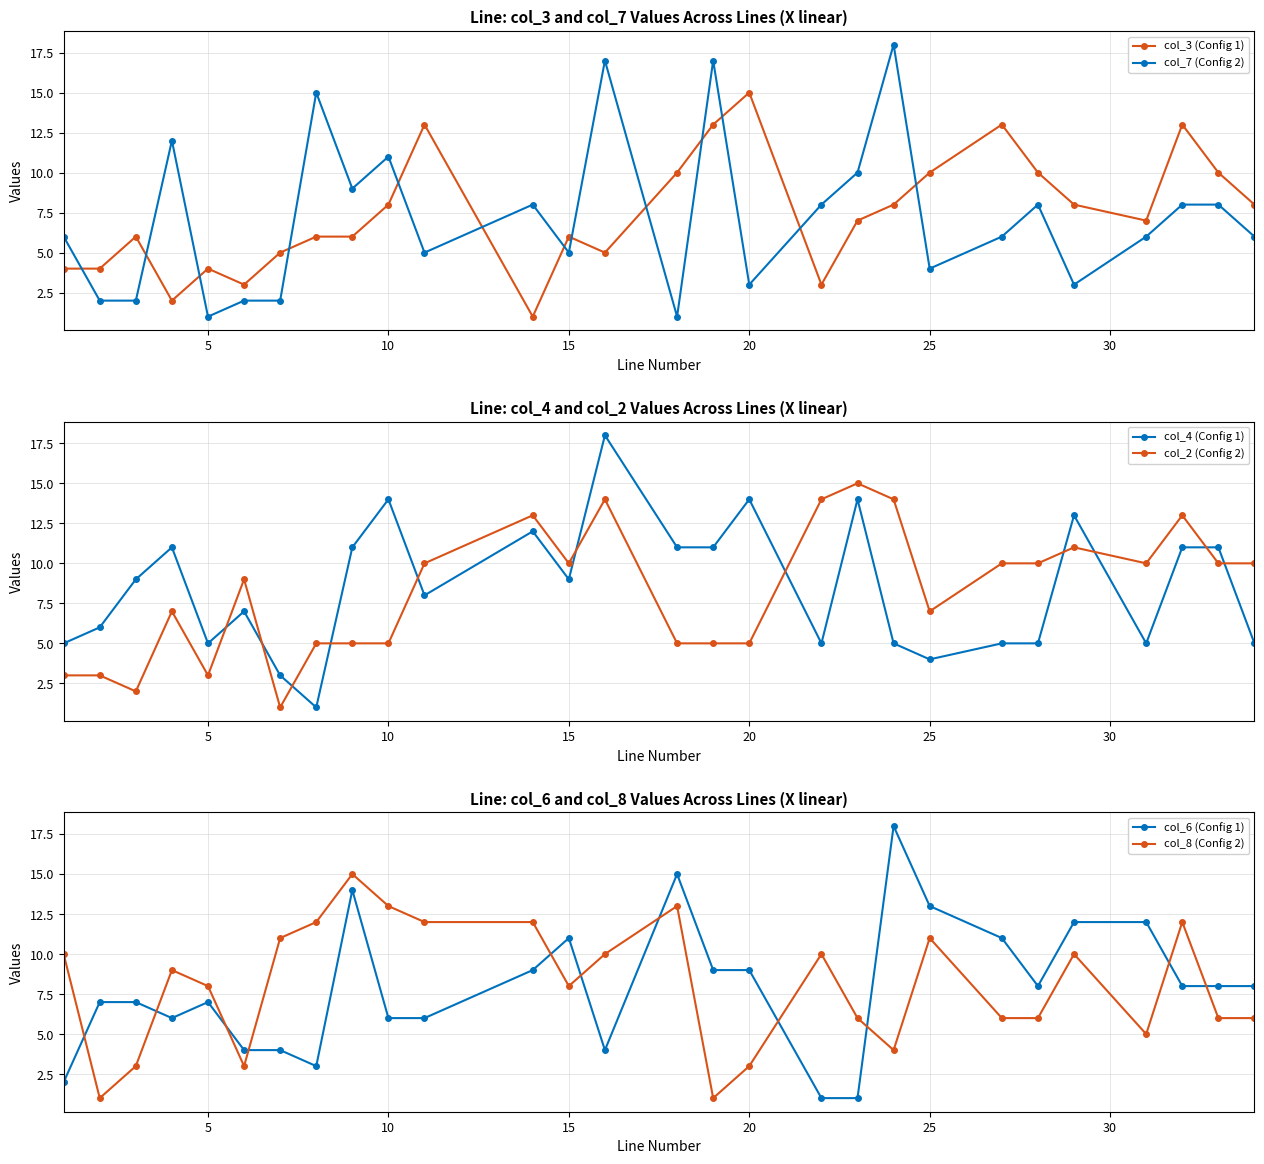

Which series ends up on top after the final intersection of col_7 (Config 2) and col_3 (Config 1)?

col_3 (Config 1)